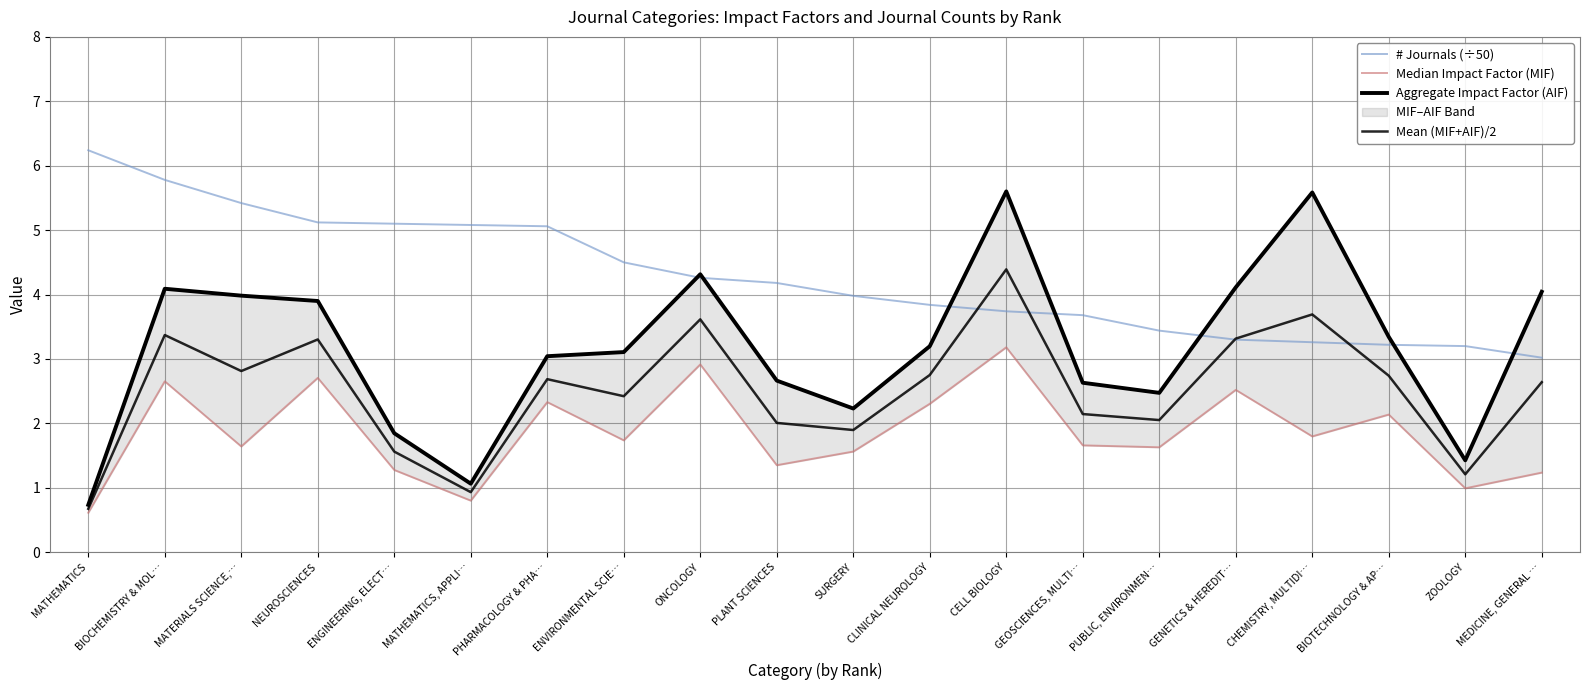

What is the sum of the Mean (MIF+AIF)/2 values at ZOOLOGY and CLINICAL NEUROLOGY?

4.0